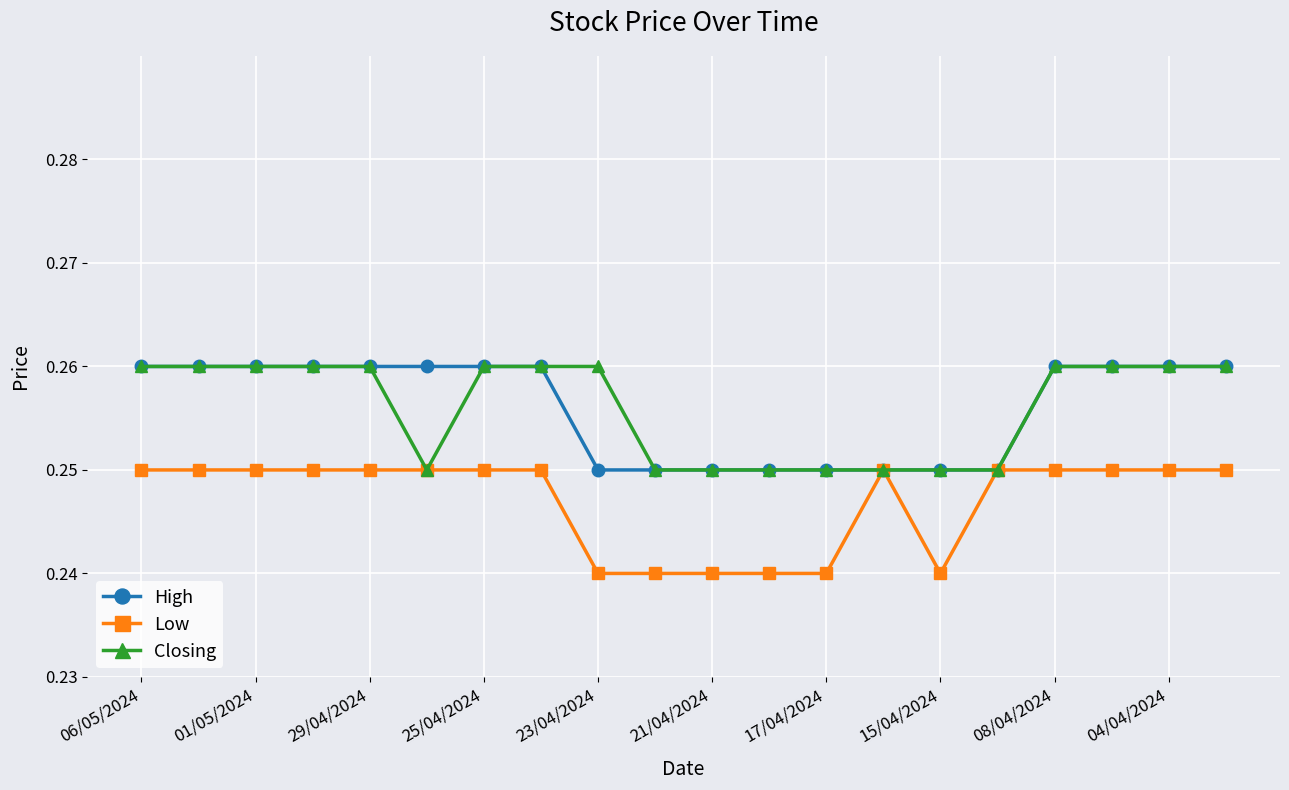

What are all the series names shown in the legend?

High, Low, Closing